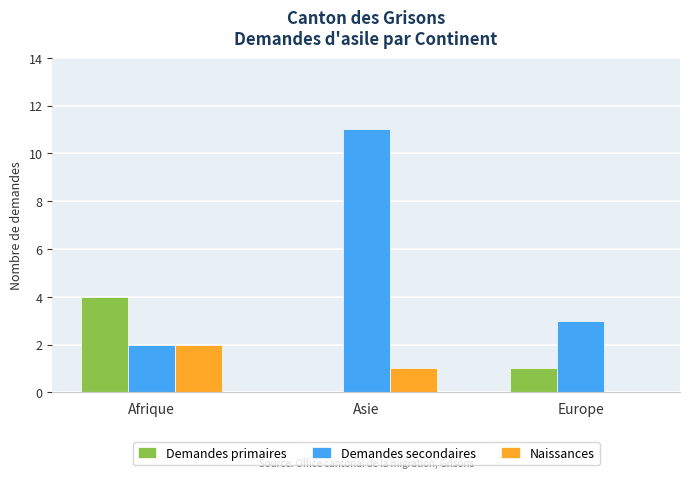

The Demandes primaires series shows 2 at Afrique. True or false?

False